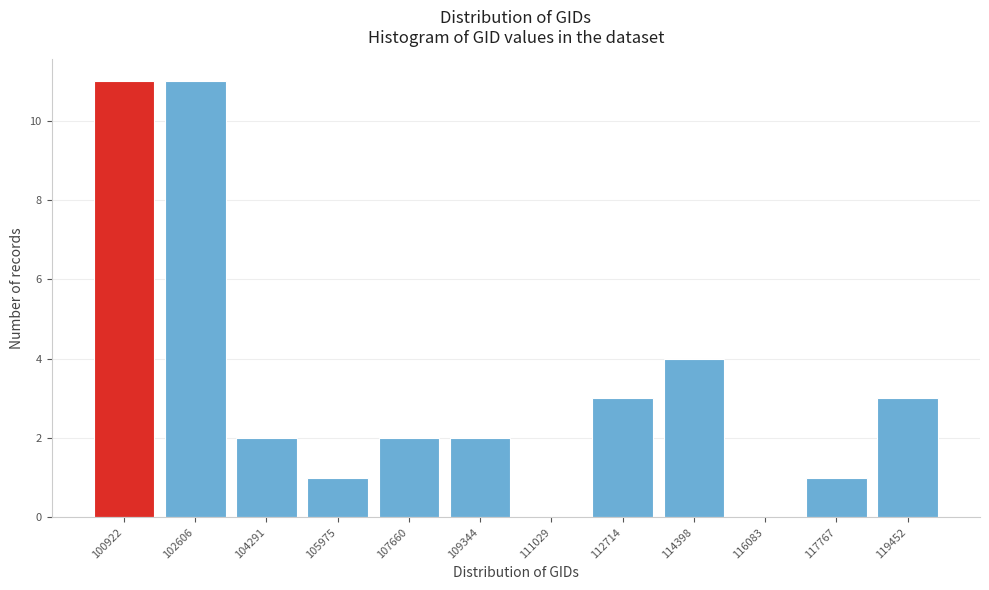

Reading left to right, transcribe all the data shown in this chart.

100922=11	102606=11	104291=2	105975=1	107660=2	109344=2	111029=0	112714=3	114398=4	116083=0	117767=1	119452=3